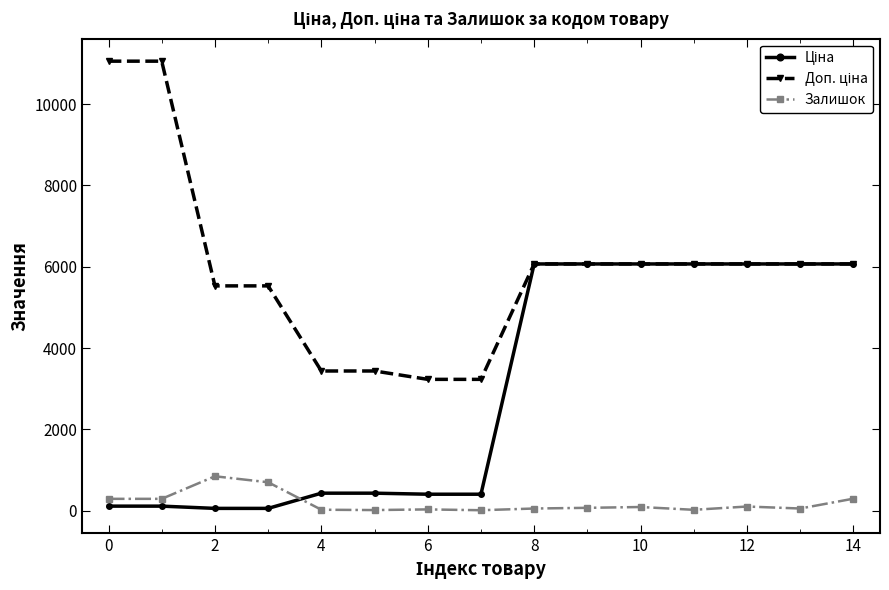

At how many categories does at least one series exceed 2665?

15